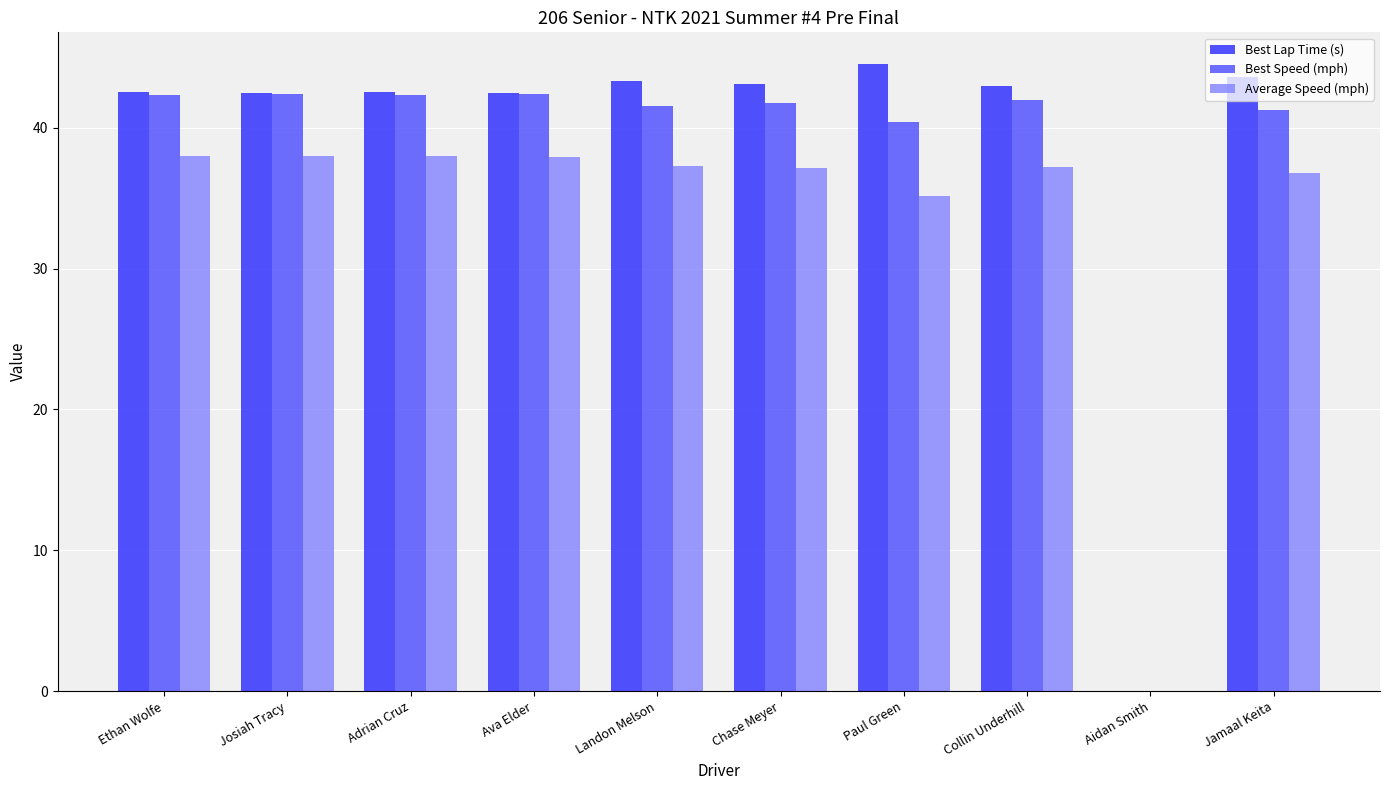

Count the number of categories in the chart.

10